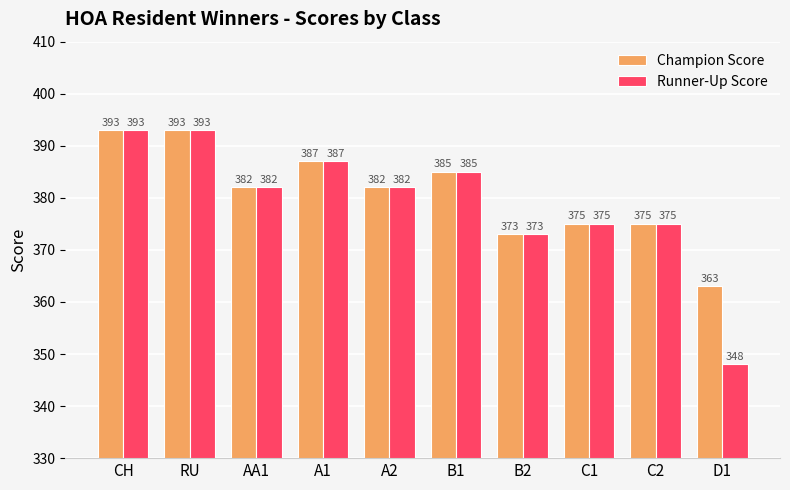

Reading left to right, transcribe all the data shown in this chart.

Champion Score: CH=393	RU=393	AA1=382	A1=387	A2=382	B1=385	B2=373	C1=375	C2=375	D1=363
Runner-Up Score: CH=393	RU=393	AA1=382	A1=387	A2=382	B1=385	B2=373	C1=375	C2=375	D1=348